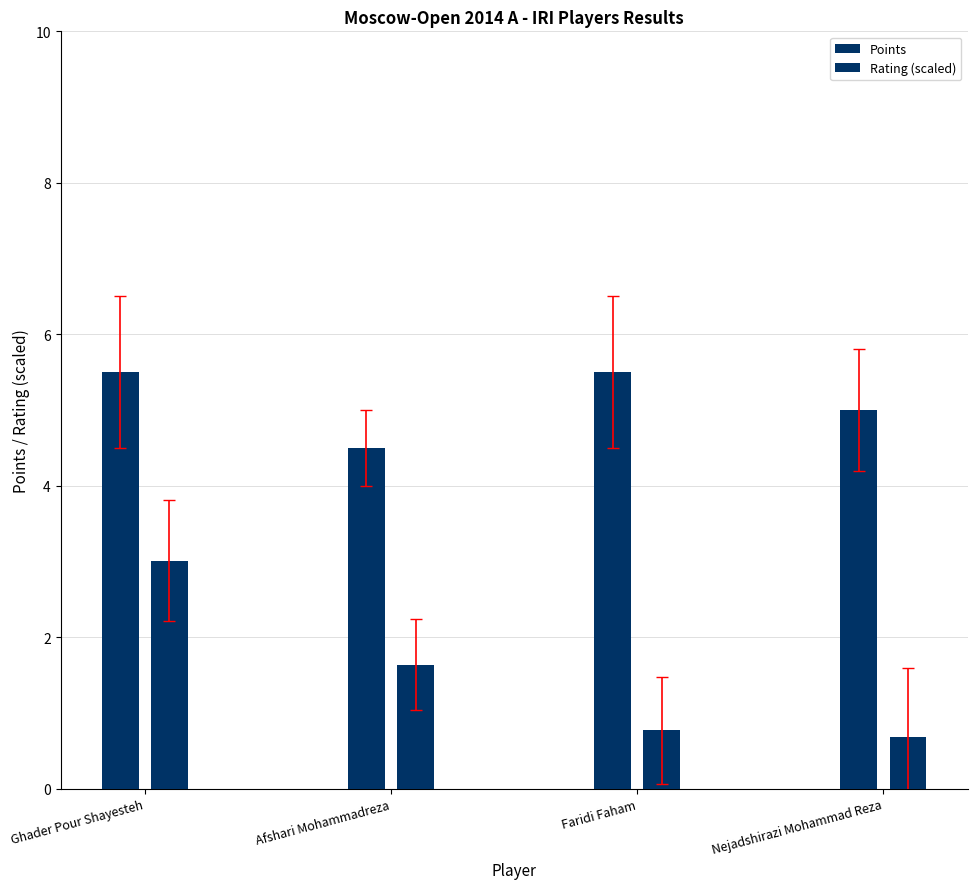

Reading left to right, transcribe all the data shown in this chart.

Points: Ghader Pour Shayesteh=5.5	Afshari Mohammadreza=4.5	Faridi Faham=5.5	Nejadshirazi Mohammad Reza=5.0
Rating (scaled): Ghader Pour Shayesteh=3.0	Afshari Mohammadreza=1.6	Faridi Faham=0.8	Nejadshirazi Mohammad Reza=0.7